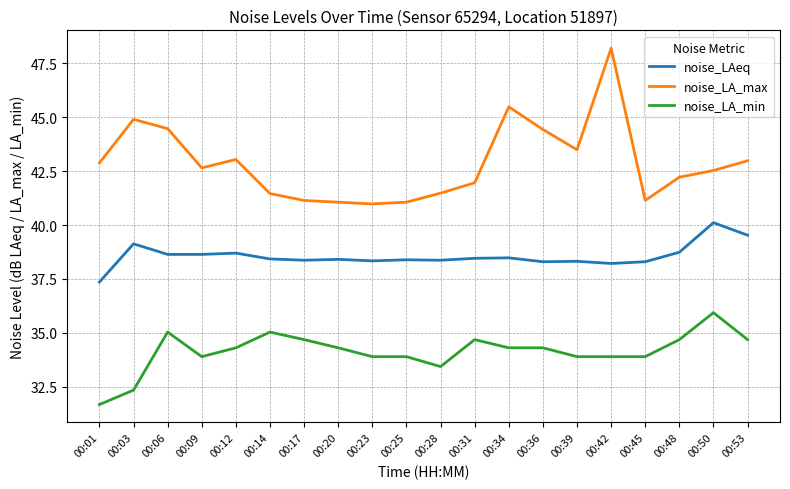

True or false: noise_LA_max and noise_LA_min intersect in this chart.

False